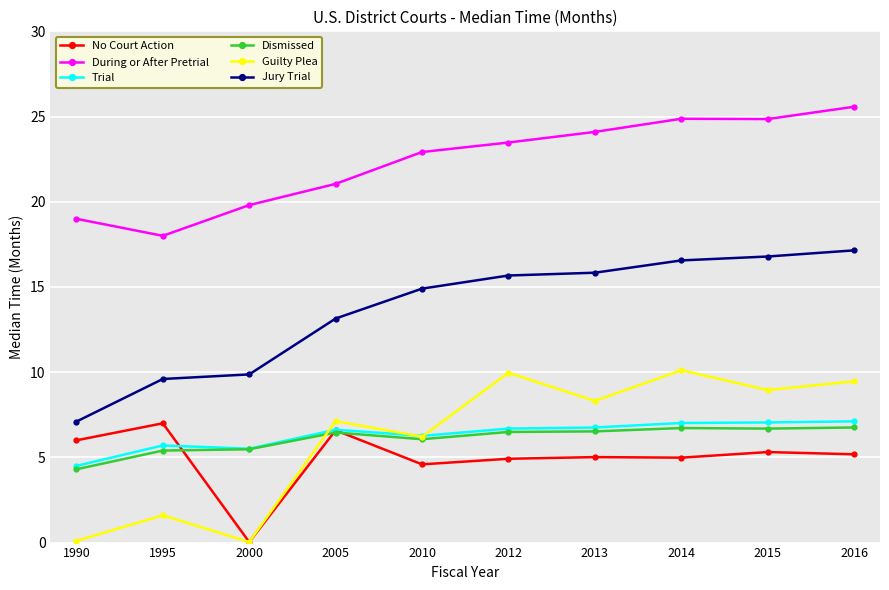

The value of Trial at 2000 is 9.8. True or false?

False